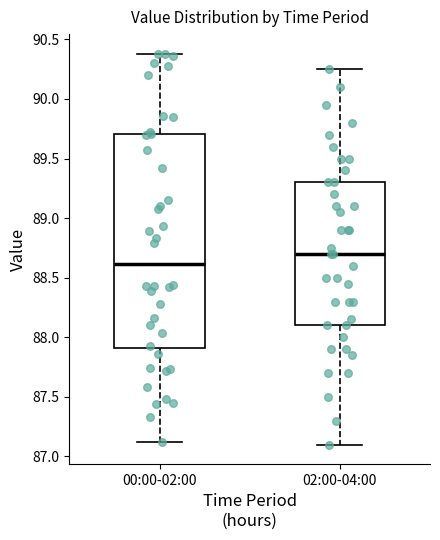

Which box has the lowest median line?

00:00-02:00